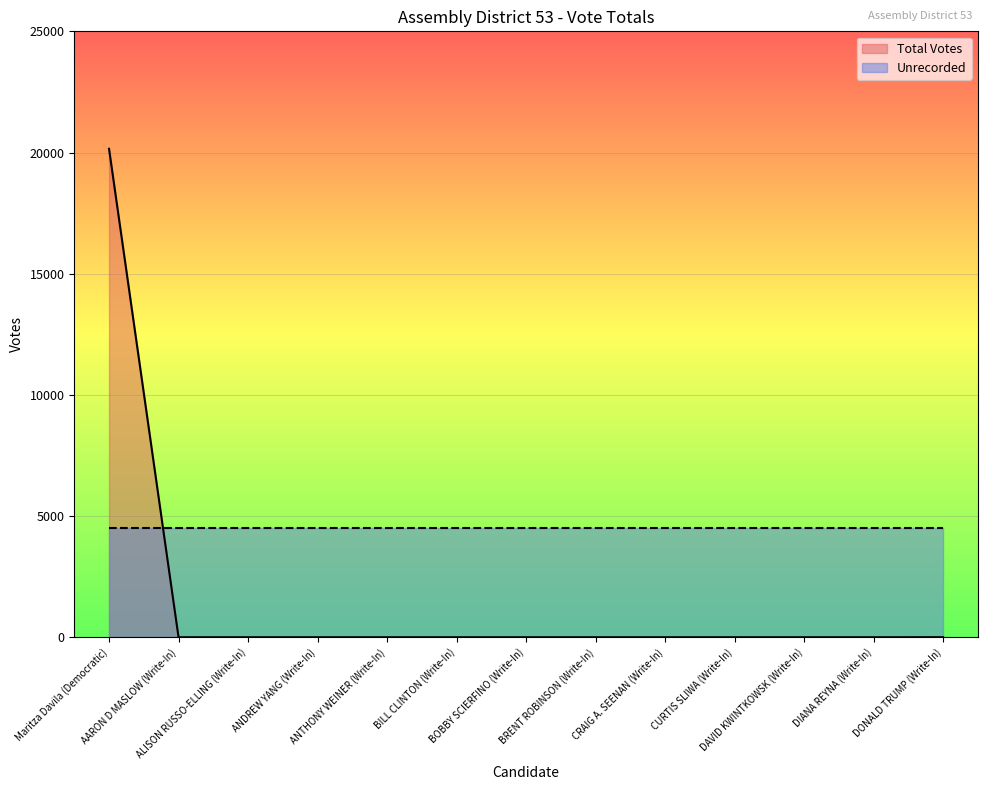

The value at BRENT ROBINSON (Write-In) is 1. True or false?

True